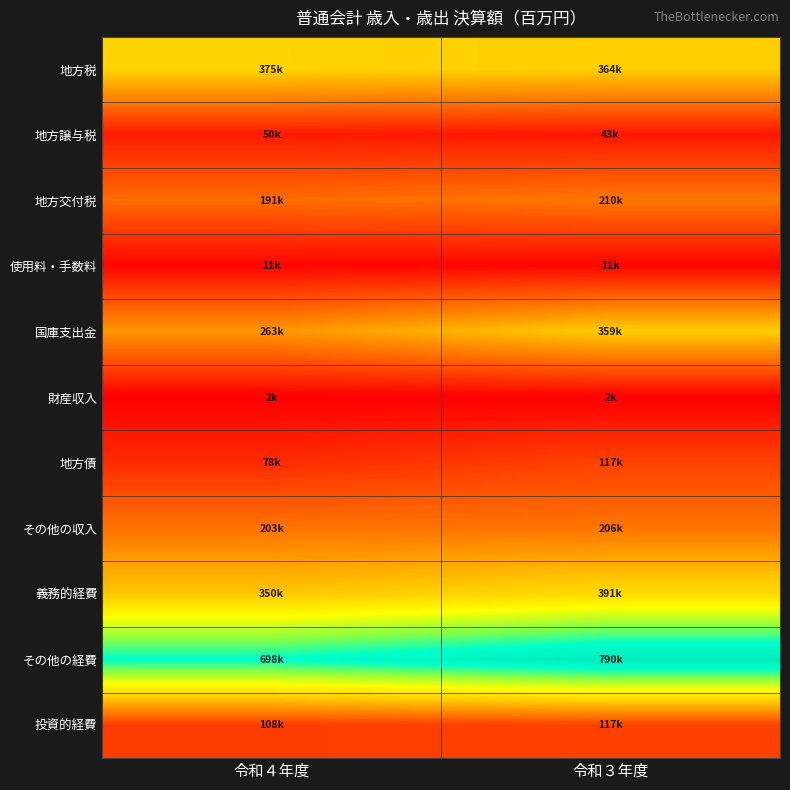

Between 令和４年度 and 令和３年度, which is larger?

令和４年度